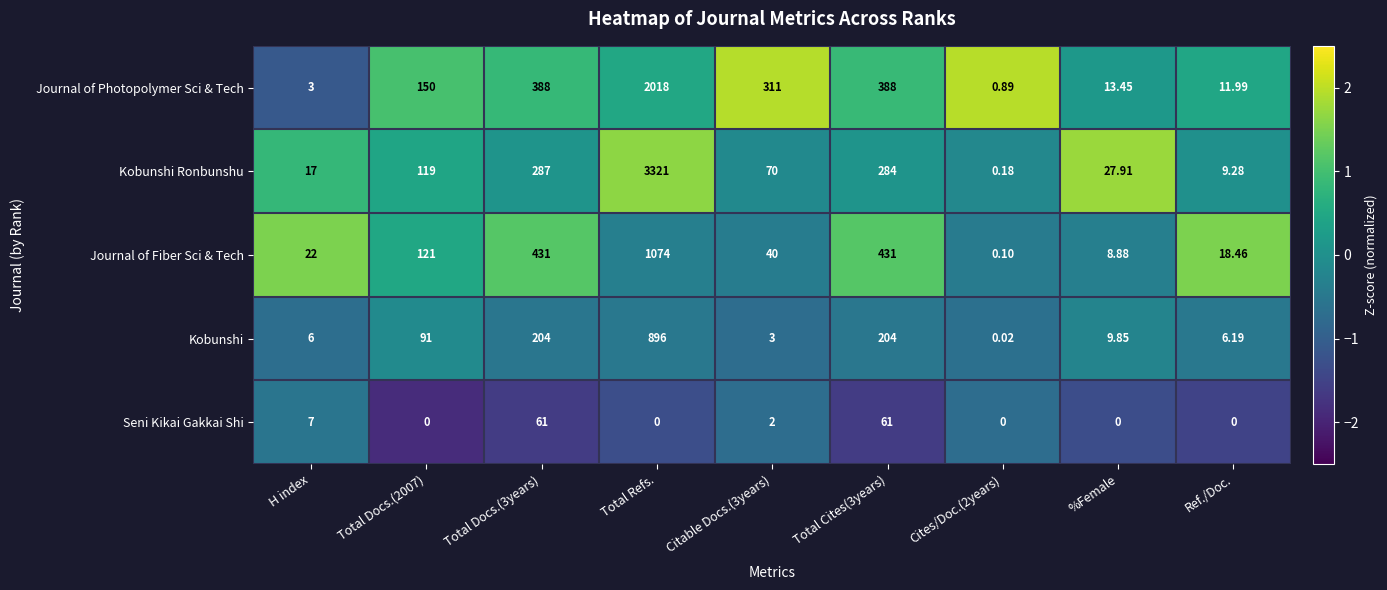

Rank the series at Total Refs. from lowest to highest value.

Seni Kikai Gakkai Shi, Kobunshi, Journal of Fiber Sci & Tech, Journal of Photopolymer Sci & Tech, Kobunshi Ronbunshu